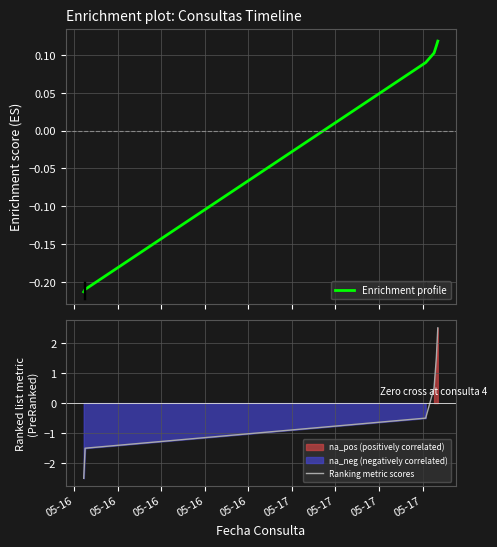

Does the chart display data point markers on the line(s)?

No